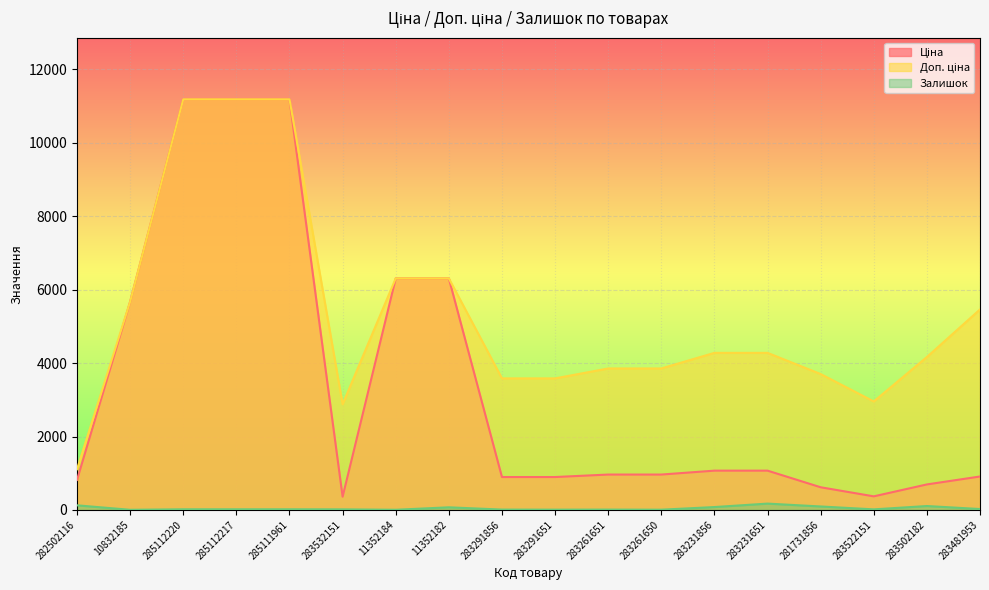

Rank the series by their maximum value, from highest to lowest.

Ціна, Доп. ціна, Залишок